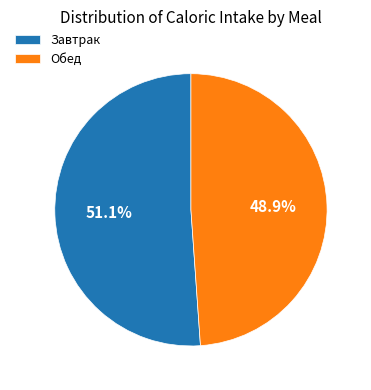

What portion of the pie excludes Обед?

51.1%